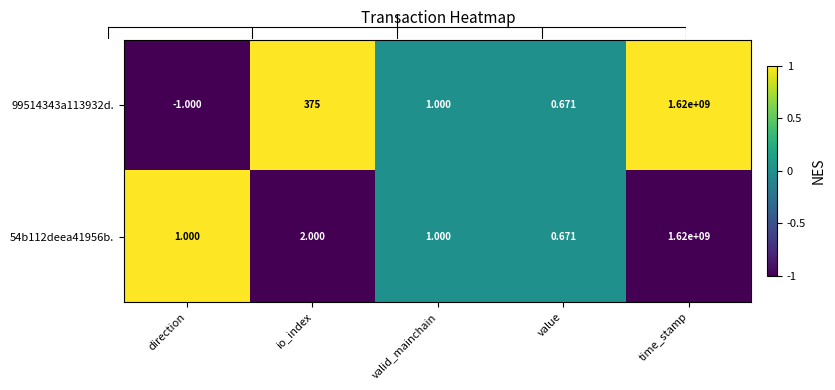

Rank the categories by 99514343a113932d. value from highest to lowest.

time_stamp, io_index, valid_mainchain, value, direction